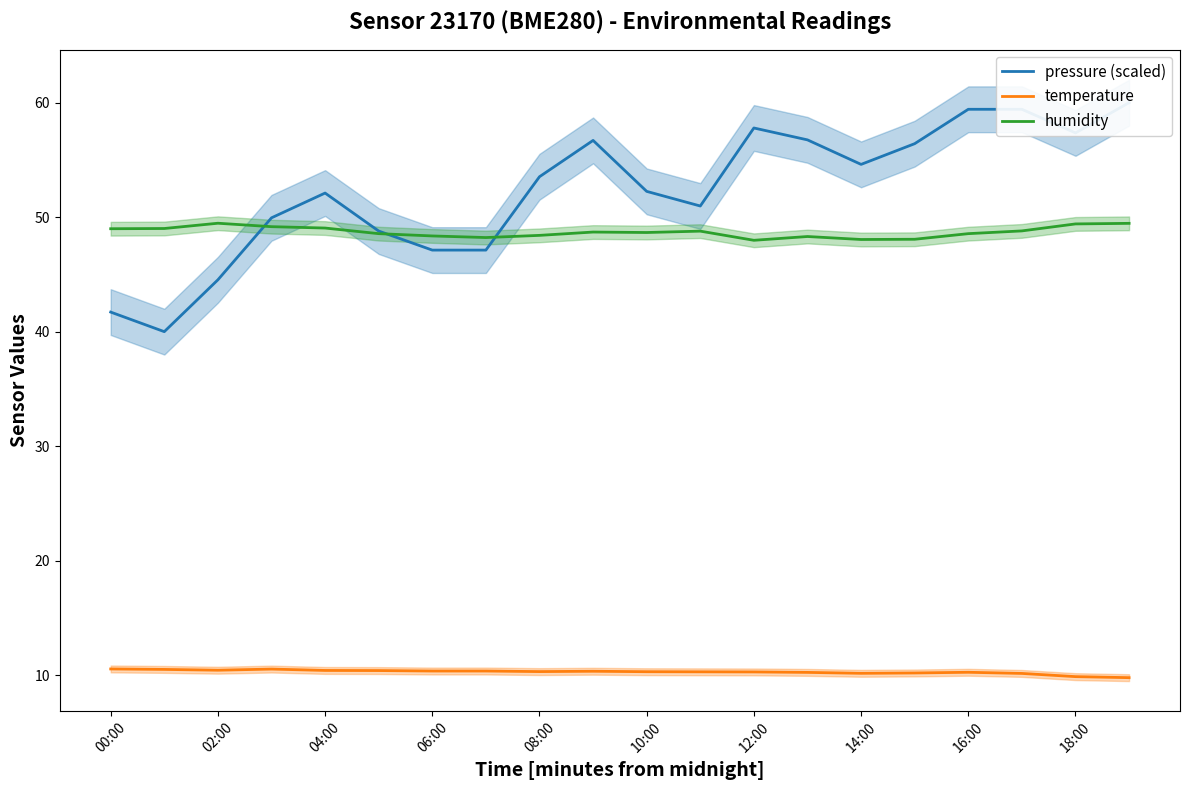

Reading right to left, list all the values displayed in this chart.

pressure (scaled): 60.0	57.4	59.4	59.4	56.4	54.6	56.8	57.8	51.0	52.3	56.7	53.5	47.1	47.1	48.8	52.1	49.9	44.5	40.0	41.7
temperature: 9.8	9.9	10.2	10.2	10.2	10.2	10.2	10.3	10.3	10.3	10.3	10.3	10.4	10.4	10.4	10.4	10.5	10.4	10.5	10.5
humidity: 49.5	49.4	48.8	48.6	48.1	48.0	48.3	48.0	48.8	48.7	48.7	48.4	48.2	48.4	48.6	49.0	49.2	49.5	49.0	49.0